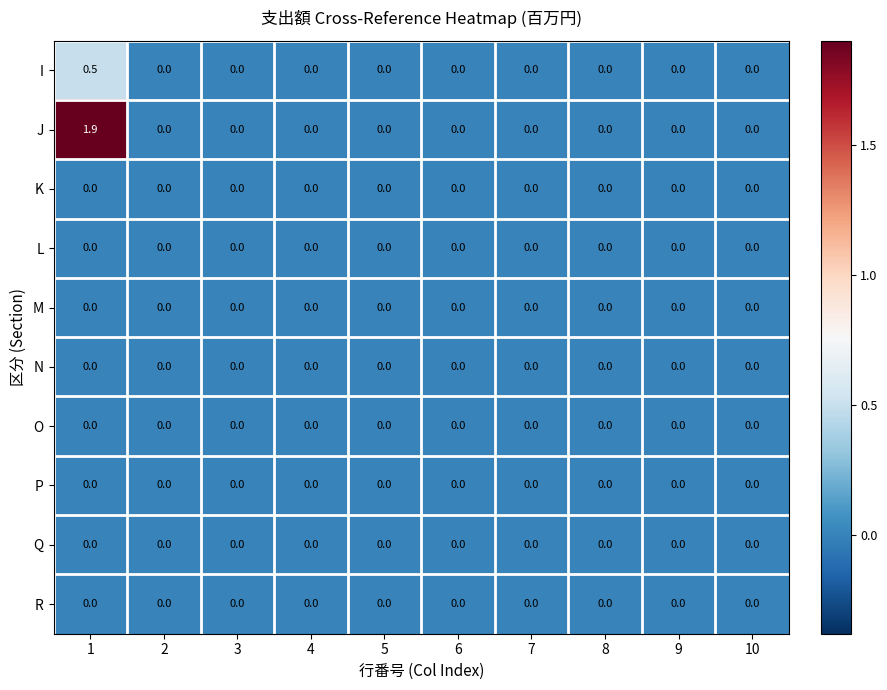

What is the difference between the highest and lowest values at 1?

1.9